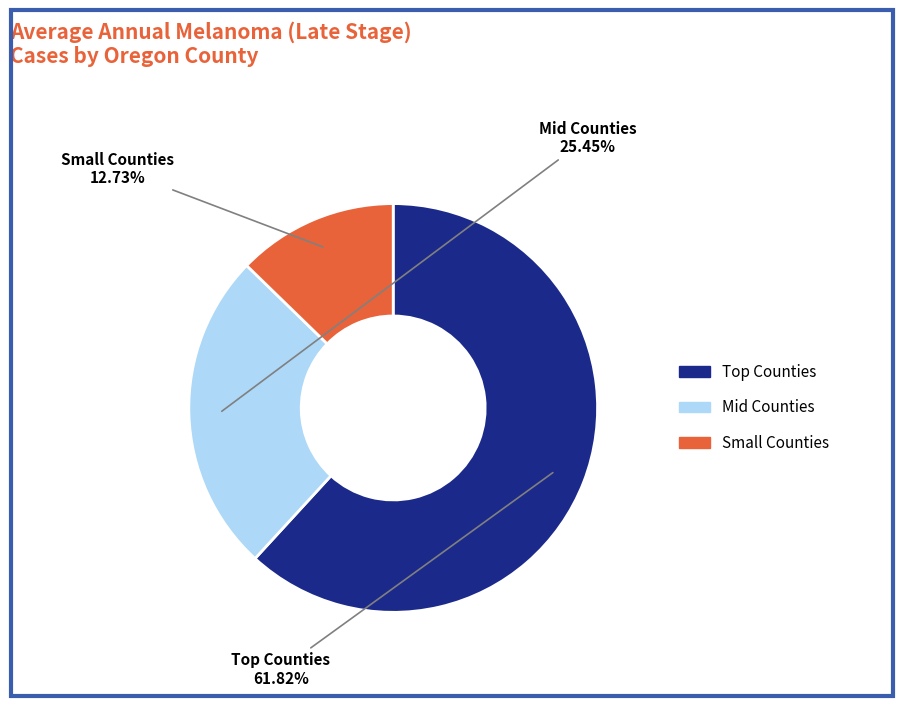

Is there any slice that represents more than half of the pie?

Yes